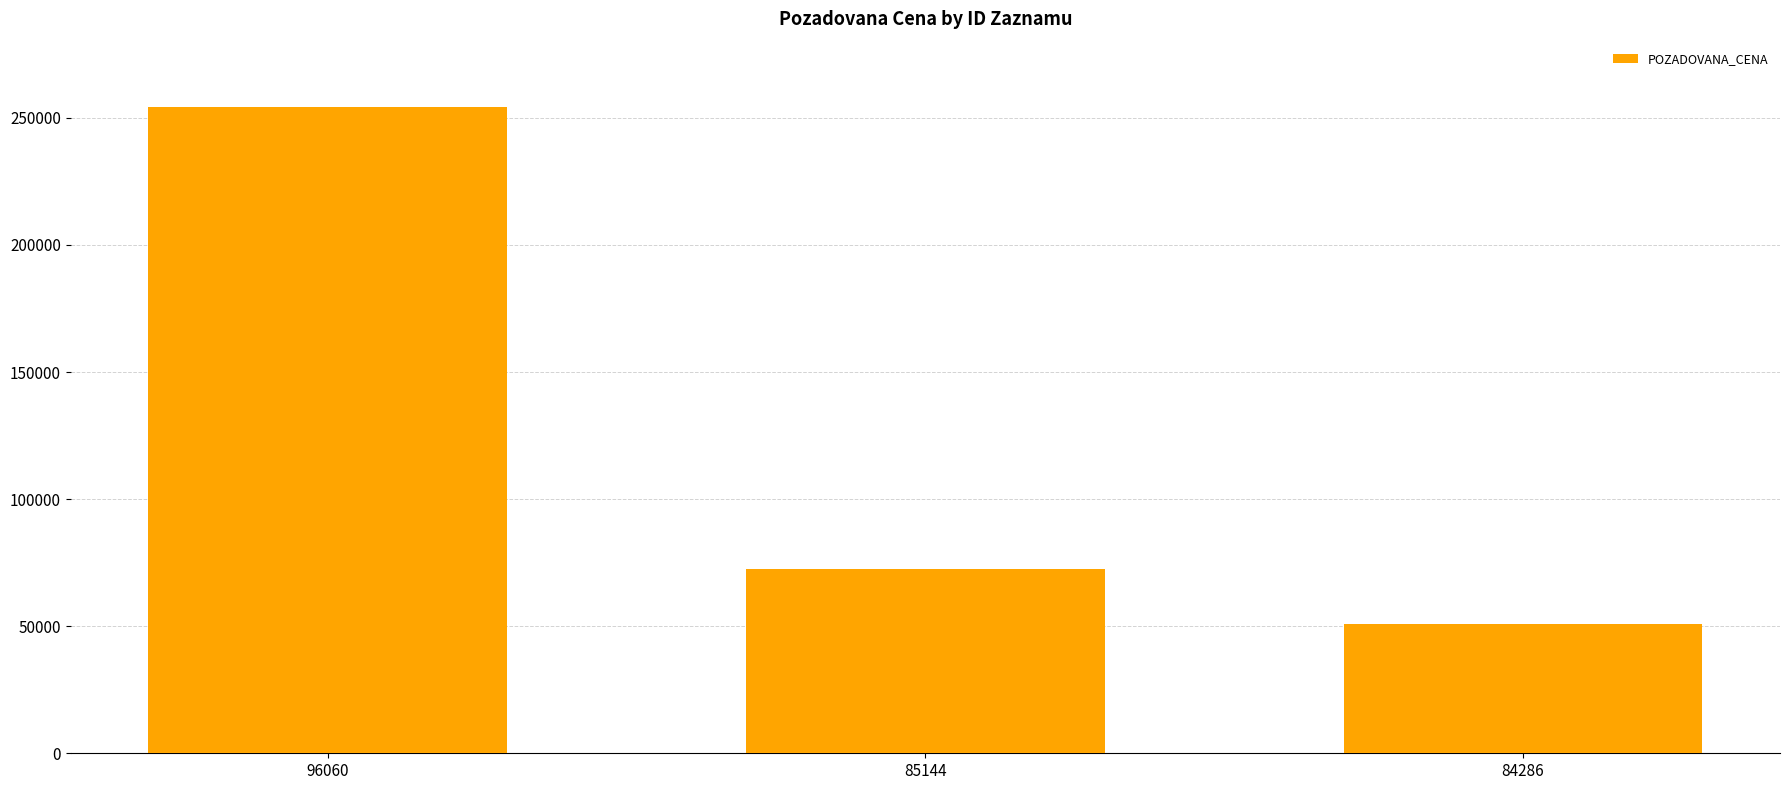

Count the number of data series in this chart.

1